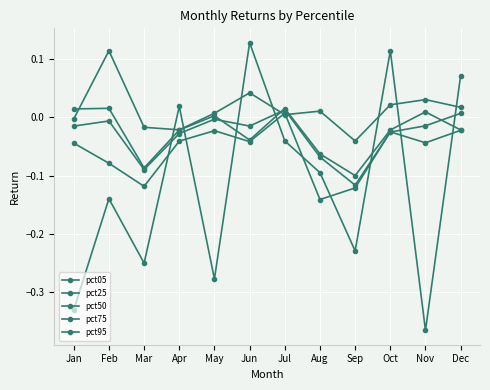

How many lines are shown in the chart?

5